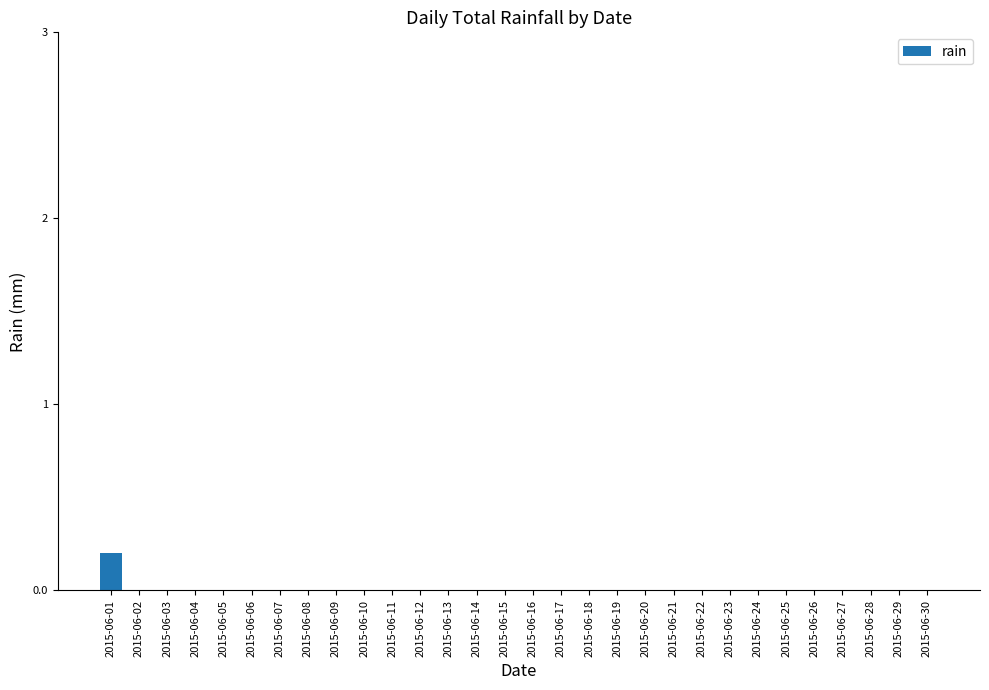

What is the maximum value shown in the chart?

0.2